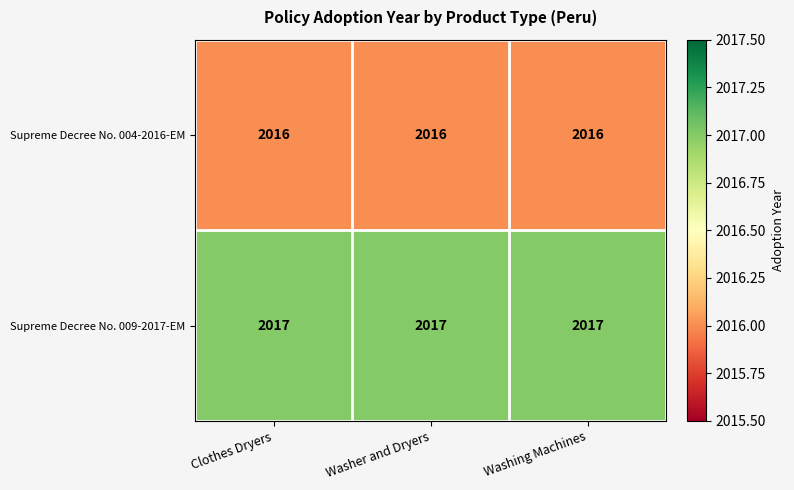

What is the lowest value of the Supreme Decree No. 009-2017-EM series?

2017